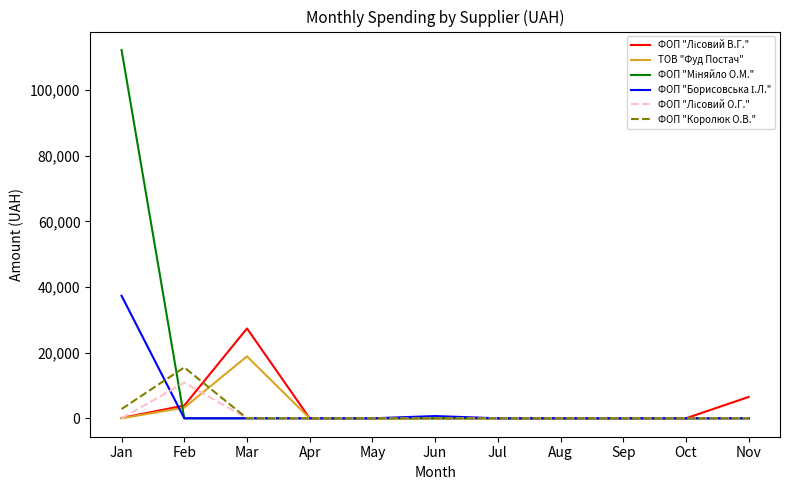

What is the spread (max minus min) of values at Nov?

6500.0